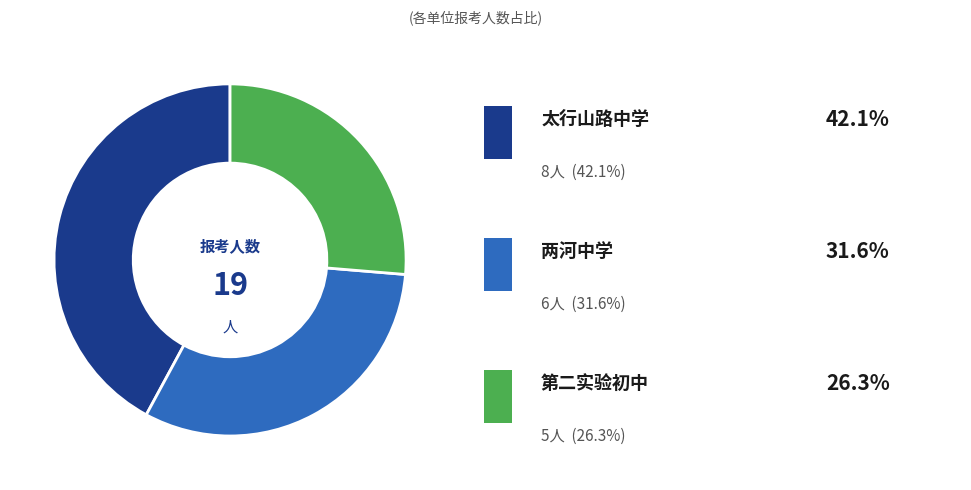

Is there a majority slice in this chart?

No